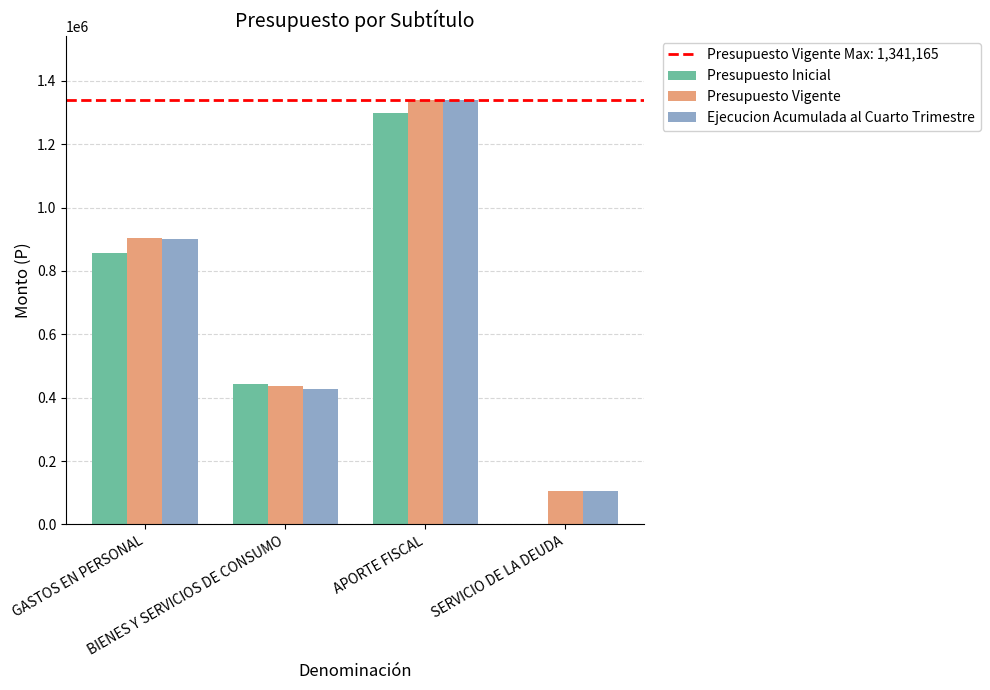

What is the difference between the Presupuesto Vigente values at GASTOS EN PERSONAL and APORTE FISCAL?

436218